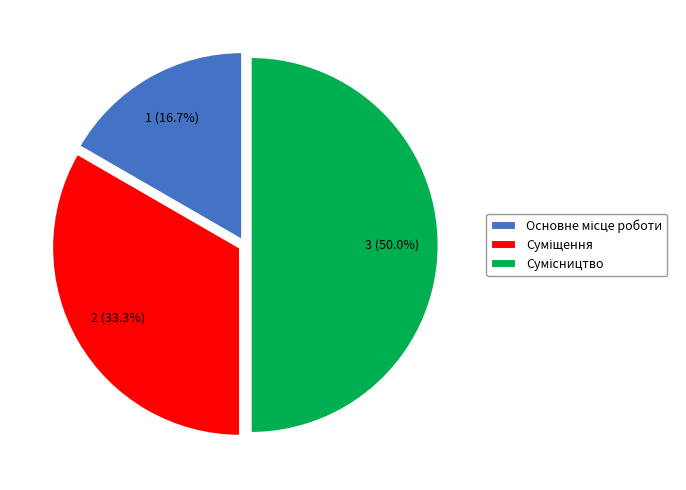

How many segments does this pie chart have?

3